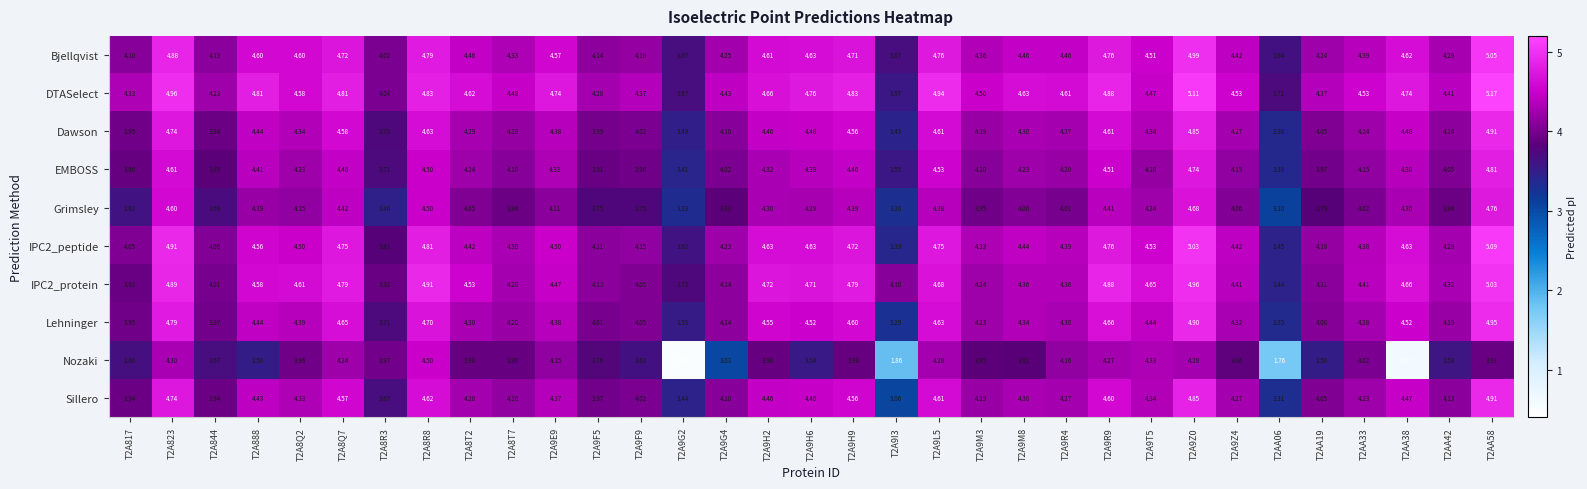

Between T2A9G4 and T2A9H9, which series saw the biggest shift?

Nozaki